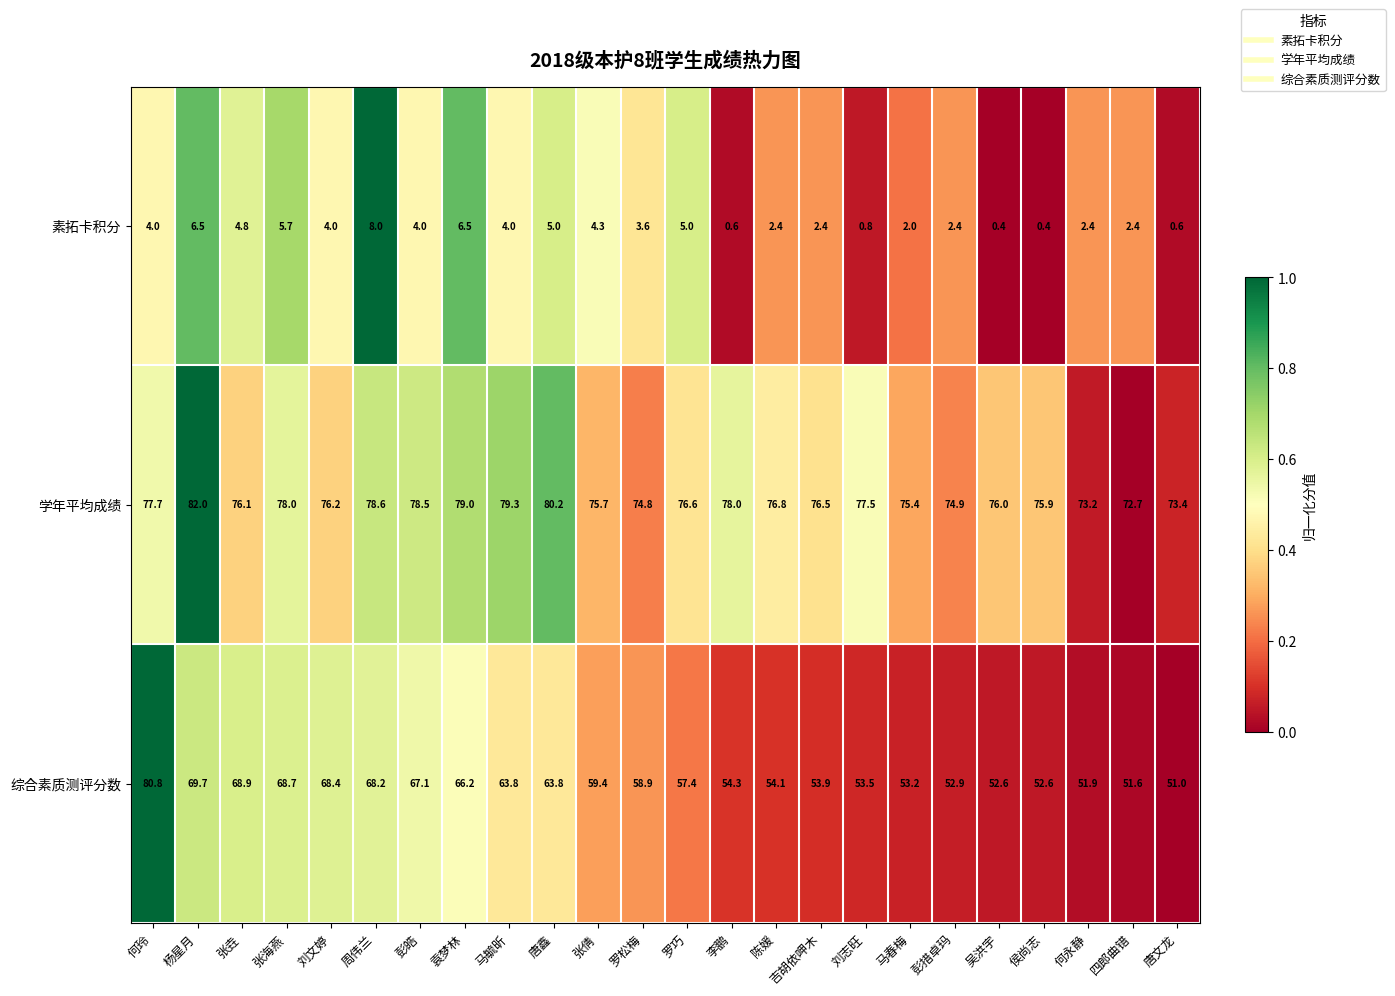

Which series changed the most between 周伟兰 and 彭措卓玛?

综合素质测评分数